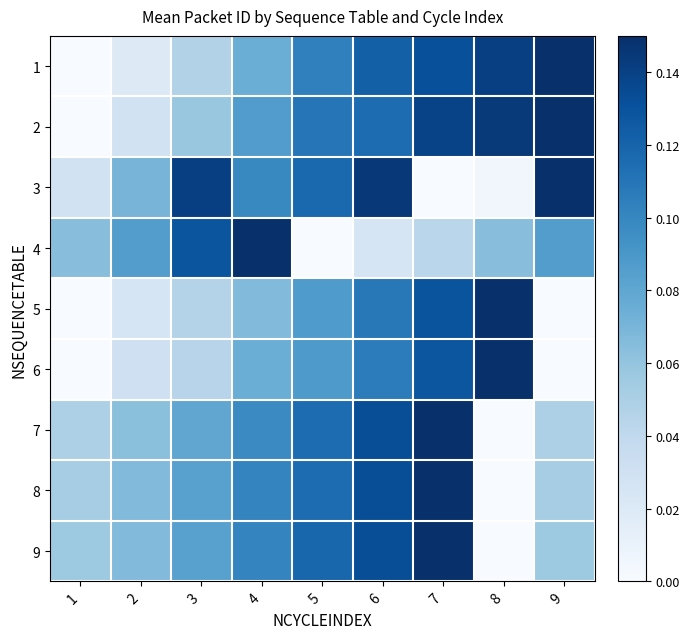

Reading left to right, what are all the values shown in this chart?

1: 1=0.0	2=0.0	3=0.0	4=0.1	5=0.1	6=0.1	7=0.1	8=0.1	9=0.1
2: 1=0.0	2=0.0	3=0.1	4=0.1	5=0.1	6=0.1	7=0.1	8=0.1	9=0.1
3: 1=0.0	2=0.1	3=0.1	4=0.1	5=0.1	6=0.1	7=0.0	8=0.0	9=0.1
4: 1=0.1	2=0.1	3=0.1	4=0.1	5=0.0	6=0.0	7=0.0	8=0.1	9=0.1
5: 1=0.0	2=0.0	3=0.0	4=0.1	5=0.1	6=0.1	7=0.1	8=0.1	9=0.0
6: 1=0.0	2=0.0	3=0.0	4=0.1	5=0.1	6=0.1	7=0.1	8=0.1	9=0.0
7: 1=0.0	2=0.1	3=0.1	4=0.1	5=0.1	6=0.1	7=0.1	8=0.0	9=0.0
8: 1=0.1	2=0.1	3=0.1	4=0.1	5=0.1	6=0.1	7=0.1	8=0.0	9=0.1
9: 1=0.1	2=0.1	3=0.1	4=0.1	5=0.1	6=0.1	7=0.1	8=0.0	9=0.1